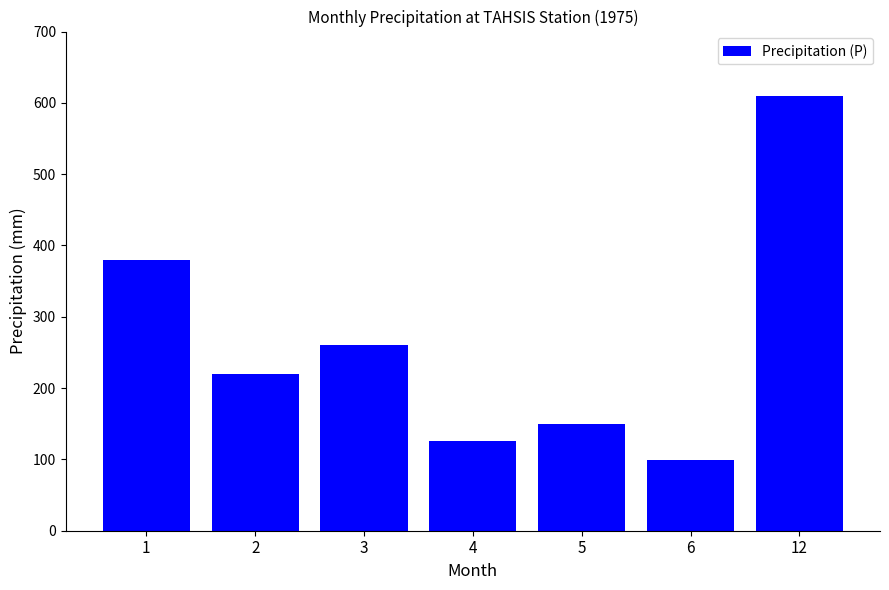

List the labels in order of value, largest first.

12, 1, 3, 2, 5, 4, 6